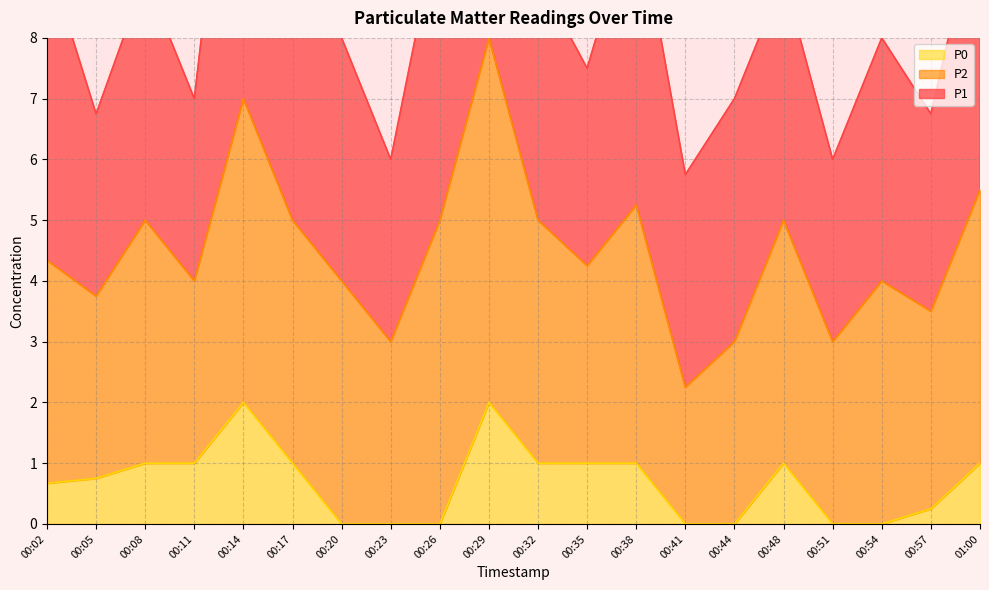

True or false: P2 and P0 cross at least once.

False